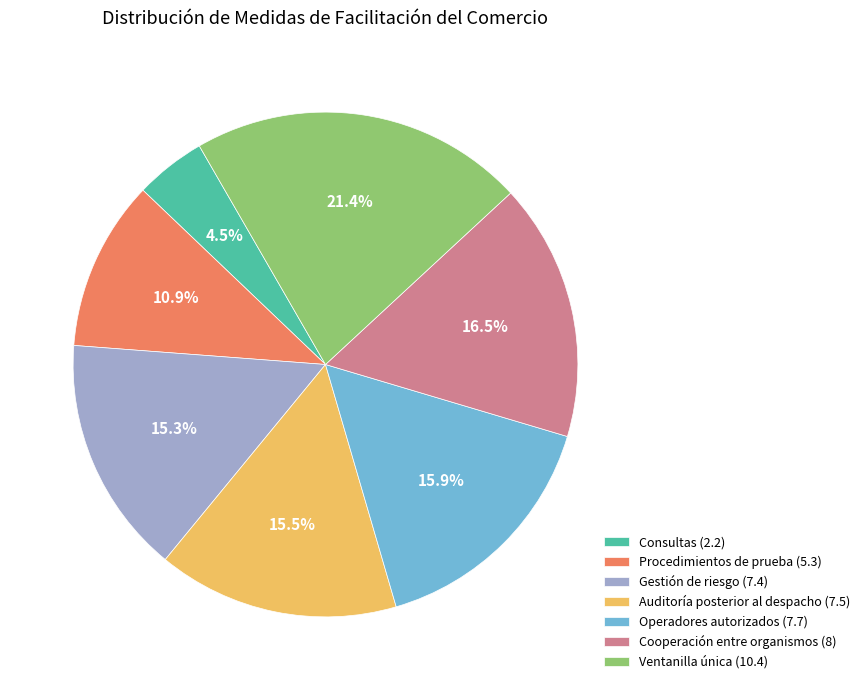

The Gestión de riesgo (7.4) slice represents 15% of the pie. True or false?

True